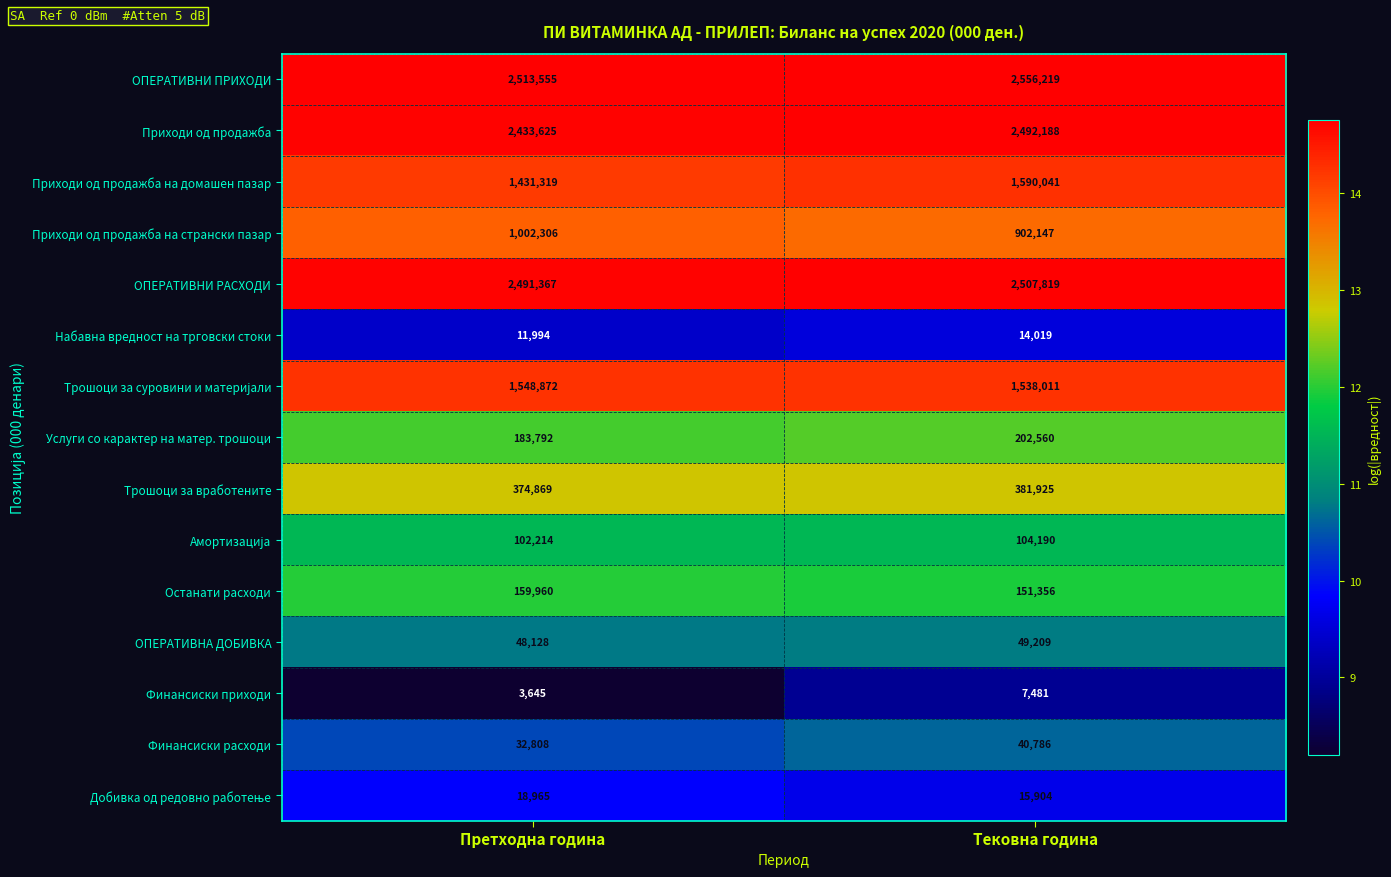

The value of Финансиски приходи at Тековна година is 7481. True or false?

True